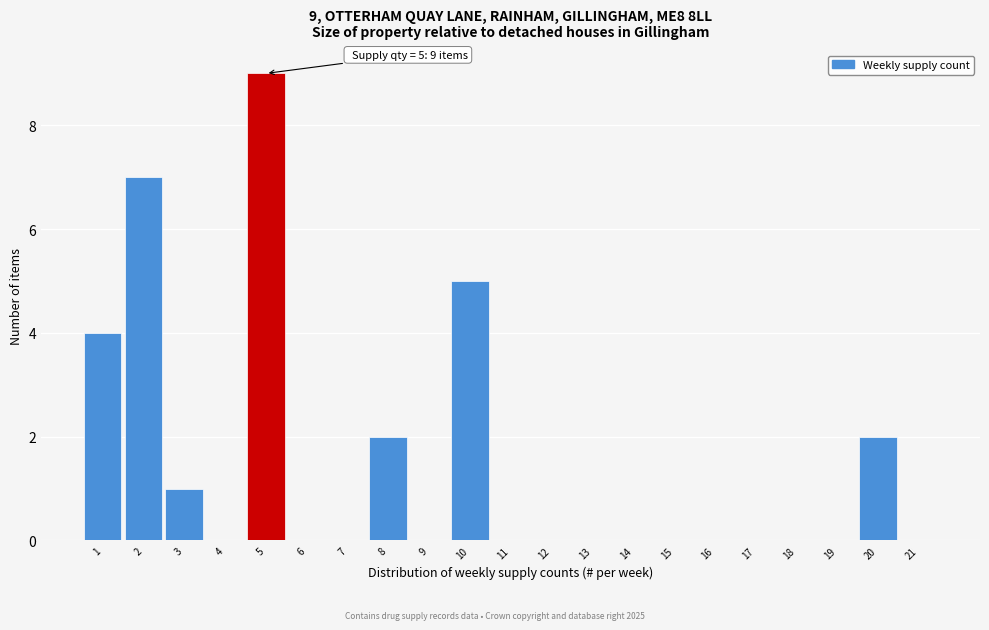

Over which range of the x-axis is the bar tallest?

4.5 to 5.5